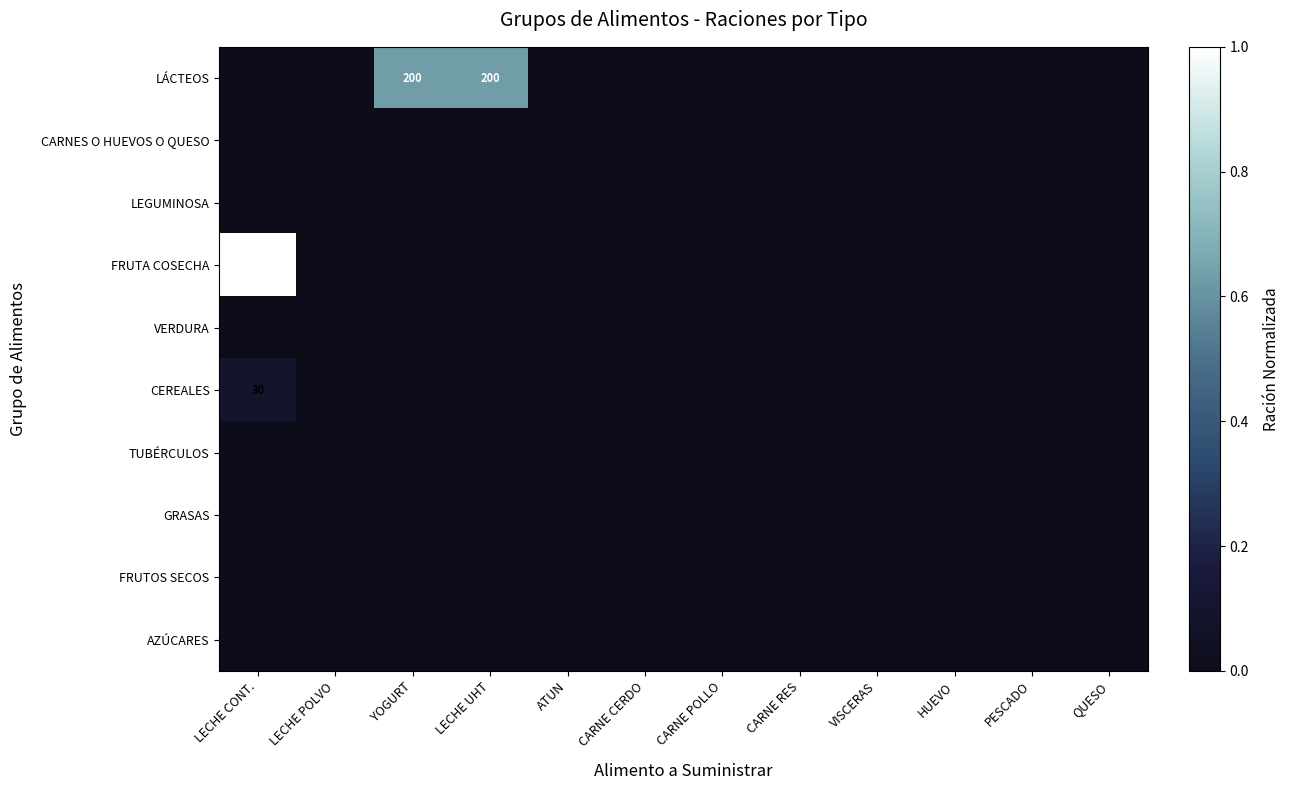

Is it true that CEREALES equals 17 at LECHE CONT.?

False